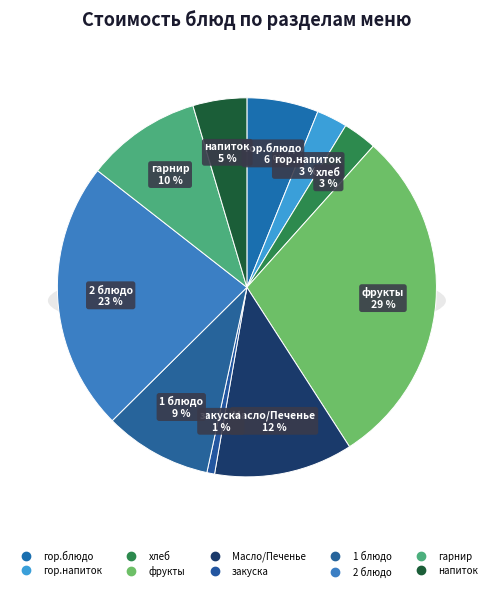

To the nearest percent, what is the combined percentage of гор.напиток and 2 блюдо?

26%